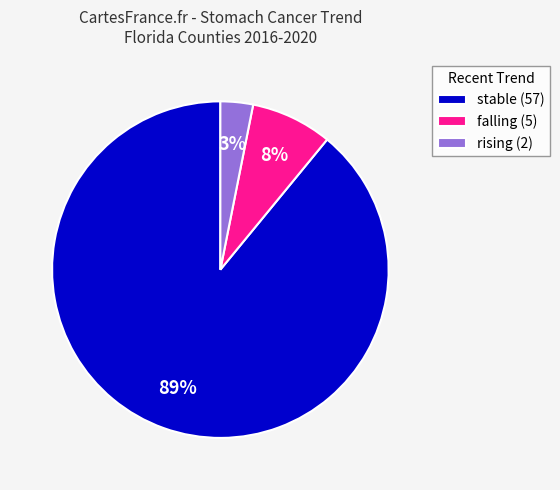

Does any single category account for the majority?

Yes